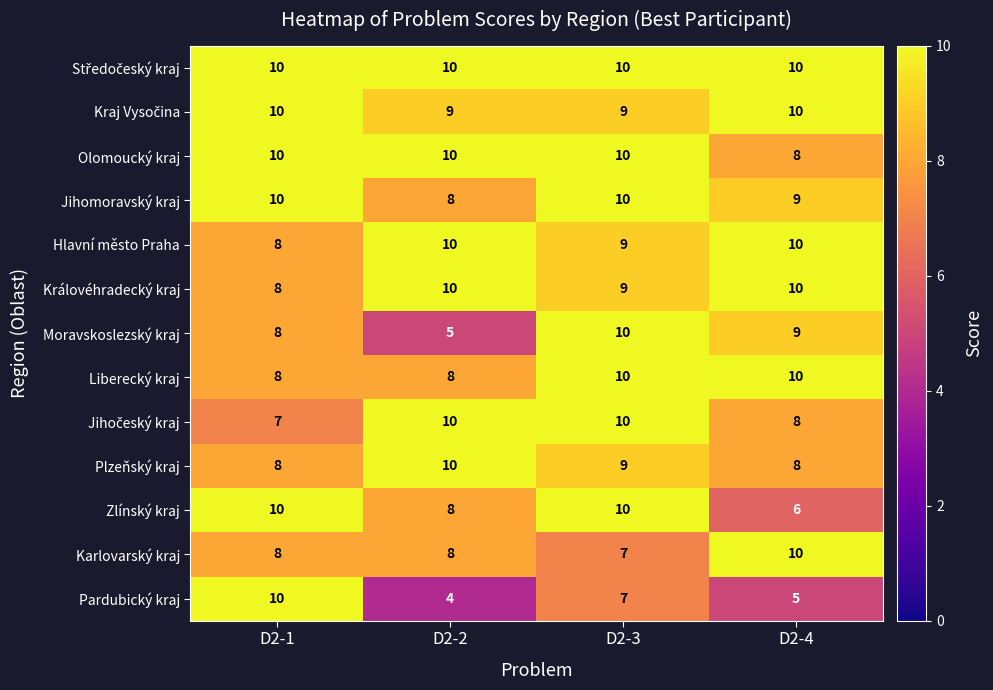

What is the total value across all series at D2-2?

110